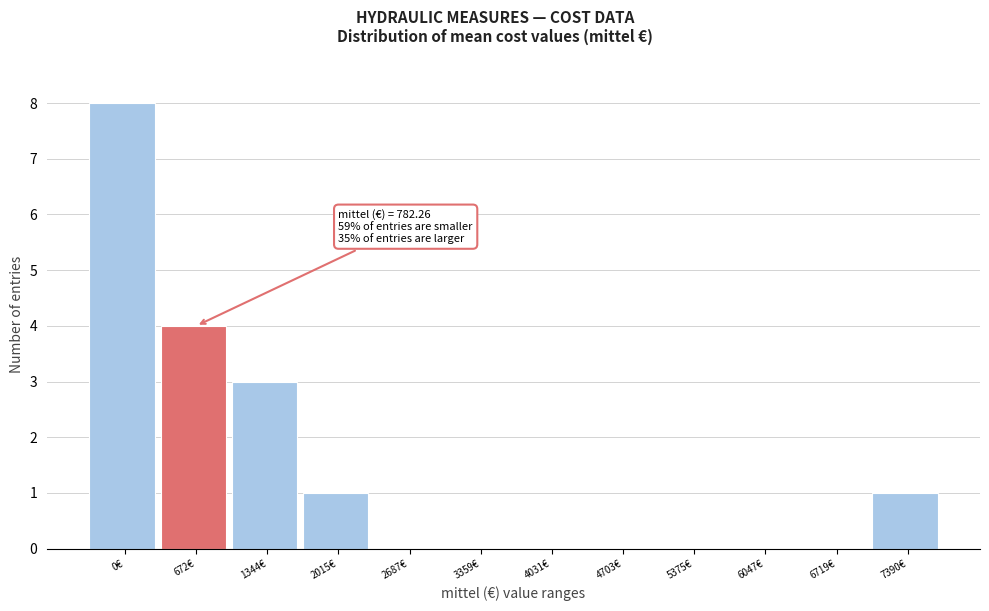

Reading left to right, transcribe all the data shown in this chart.

0€=8	672€=4	1344€=3	2015€=1	2687€=0	3359€=0	4031€=0	4703€=0	5375€=0	6047€=0	6719€=0	7390€=1